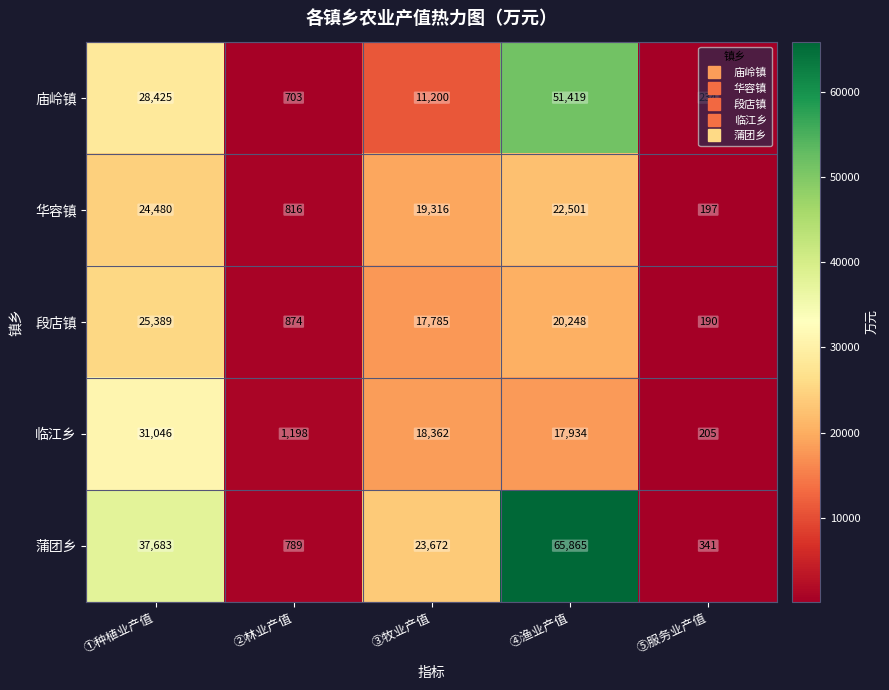

Which series has the largest total across all categories?

蒲团乡